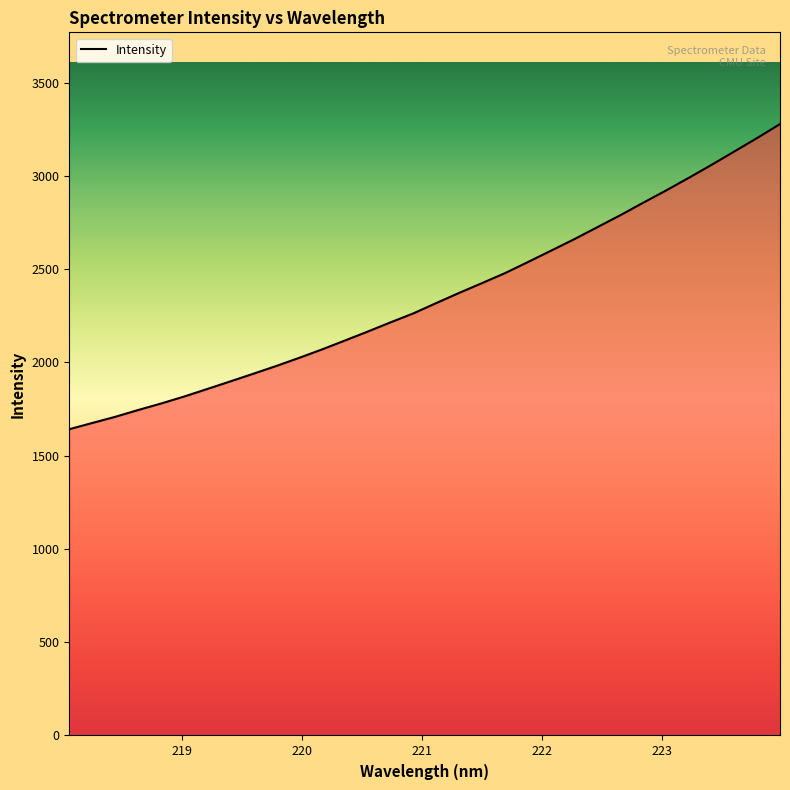

What is the smallest value displayed?

1642.0